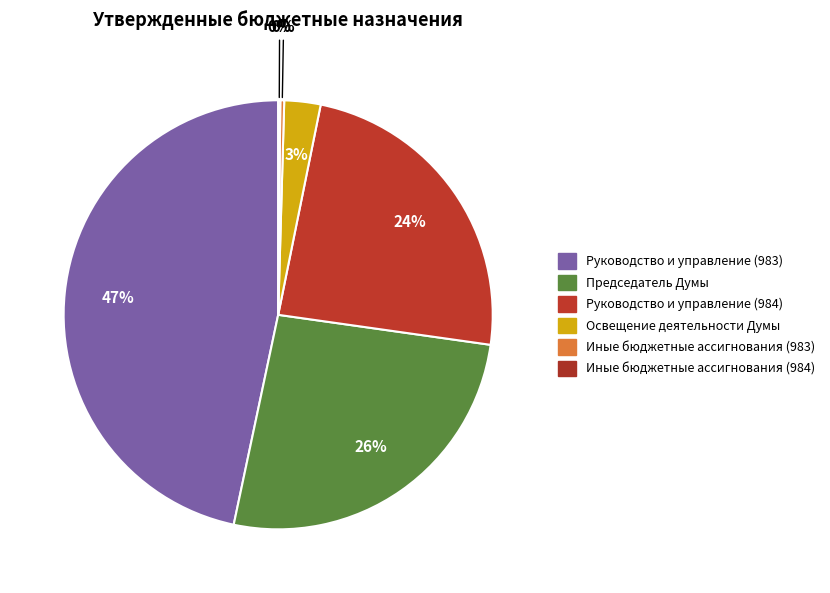

To the nearest percent, what is the average slice percentage?

17%